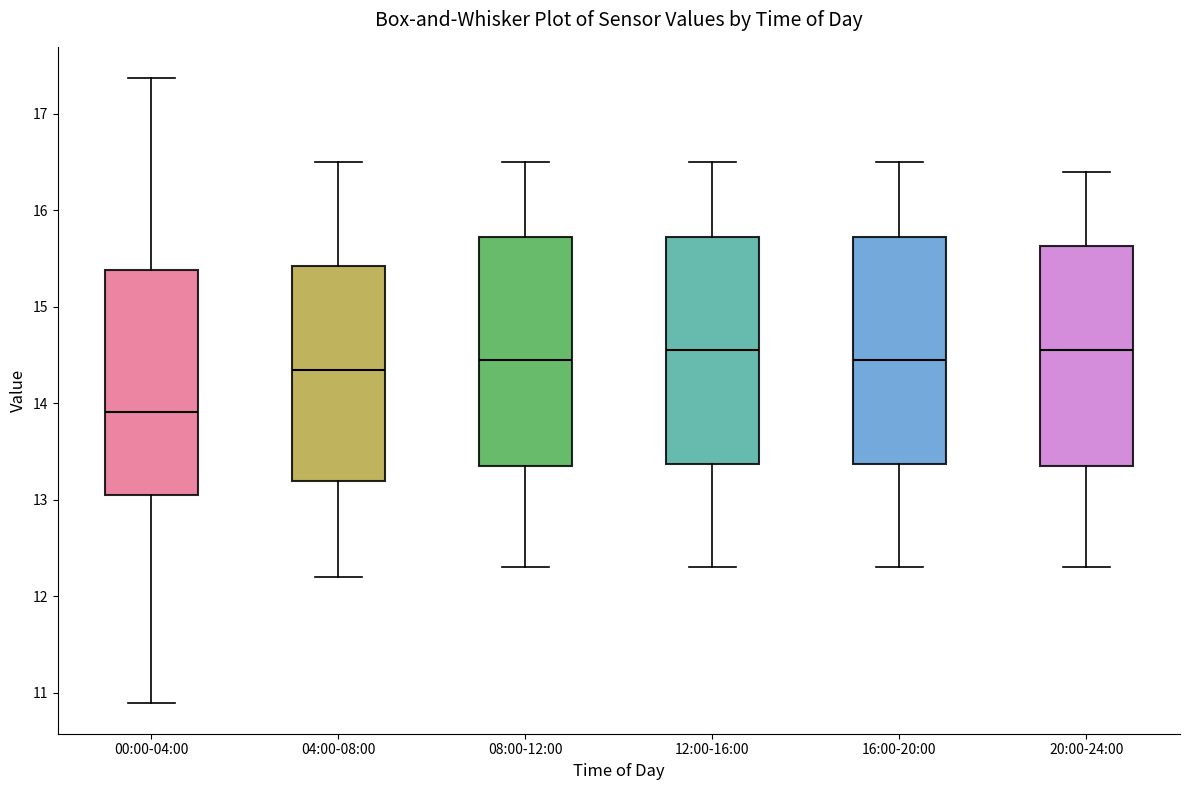

Reading left to right, transcribe this box plot: for each box, give where its median line is, the range the box spans, and where its two whiskers end, as read against the y-axis. The values are not printed on the chart, so give them approximately, as read against the axis.

00:00-04:00: median 13.9, box 13.1 to 15.4, whiskers 10.9 to 17.4
04:00-08:00: median 14.4, box 13.2 to 15.4, whiskers 12.2 to 16.5
08:00-12:00: median 14.5, box 13.4 to 15.7, whiskers 12.3 to 16.5
12:00-16:00: median 14.6, box 13.4 to 15.7, whiskers 12.3 to 16.5
16:00-20:00: median 14.5, box 13.4 to 15.7, whiskers 12.3 to 16.5
20:00-24:00: median 14.6, box 13.4 to 15.6, whiskers 12.3 to 16.4